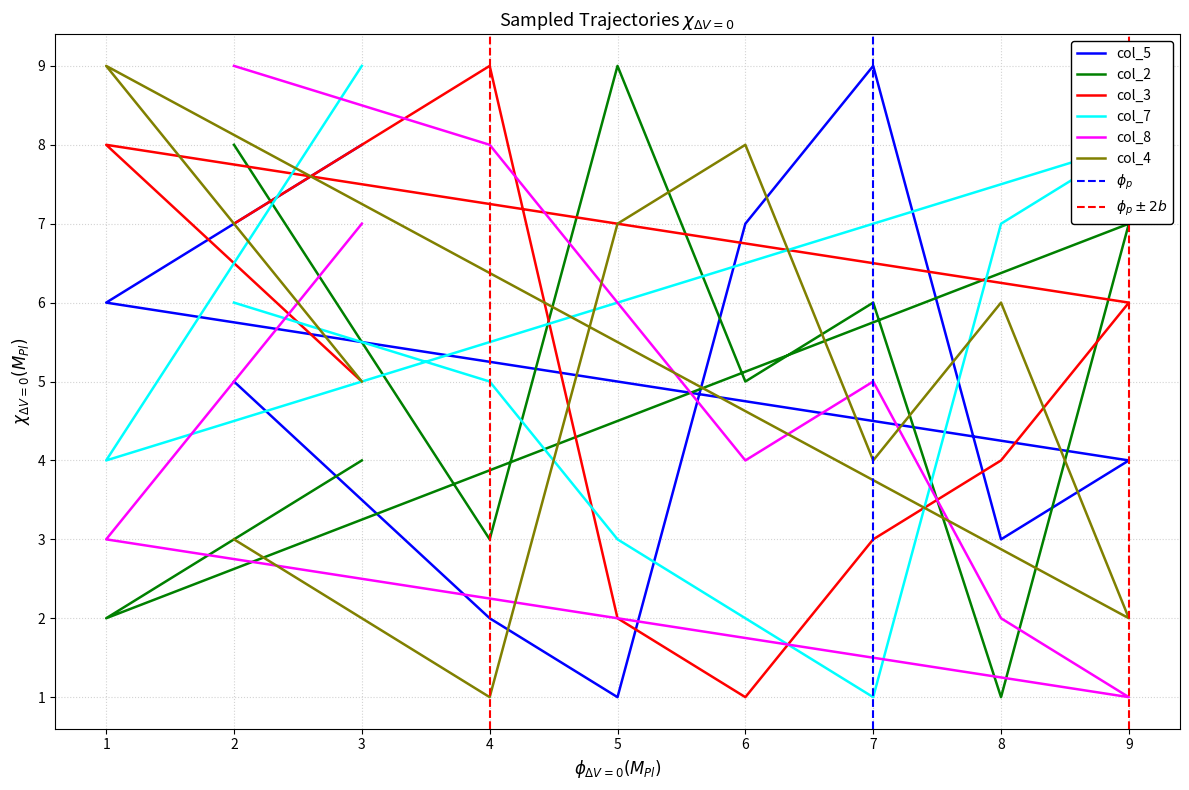

What is the greatest value displayed?

9